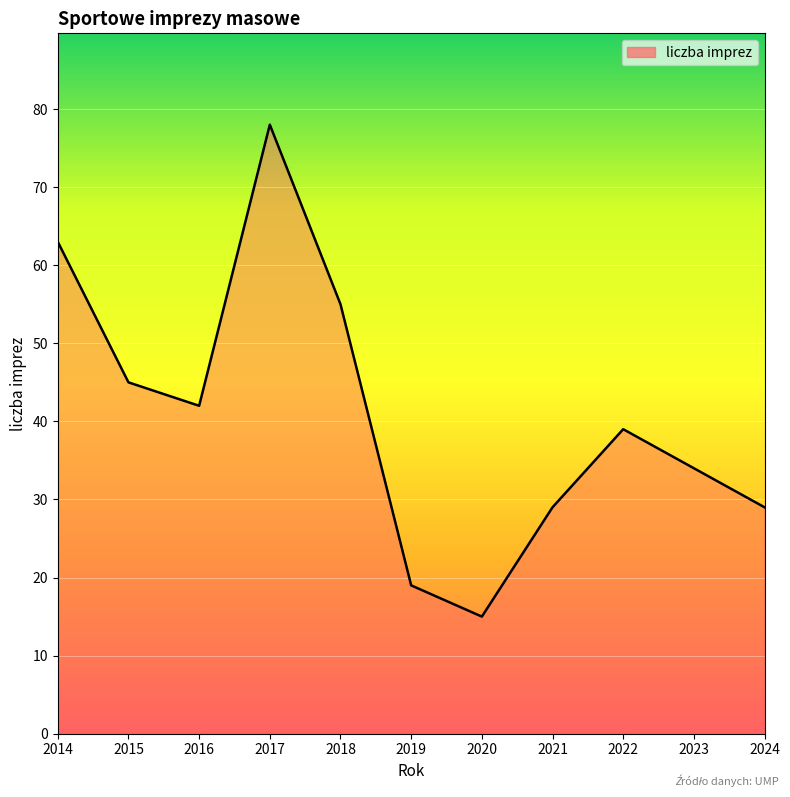

True or false: there are more than 0 points higher than both neighbors.

True